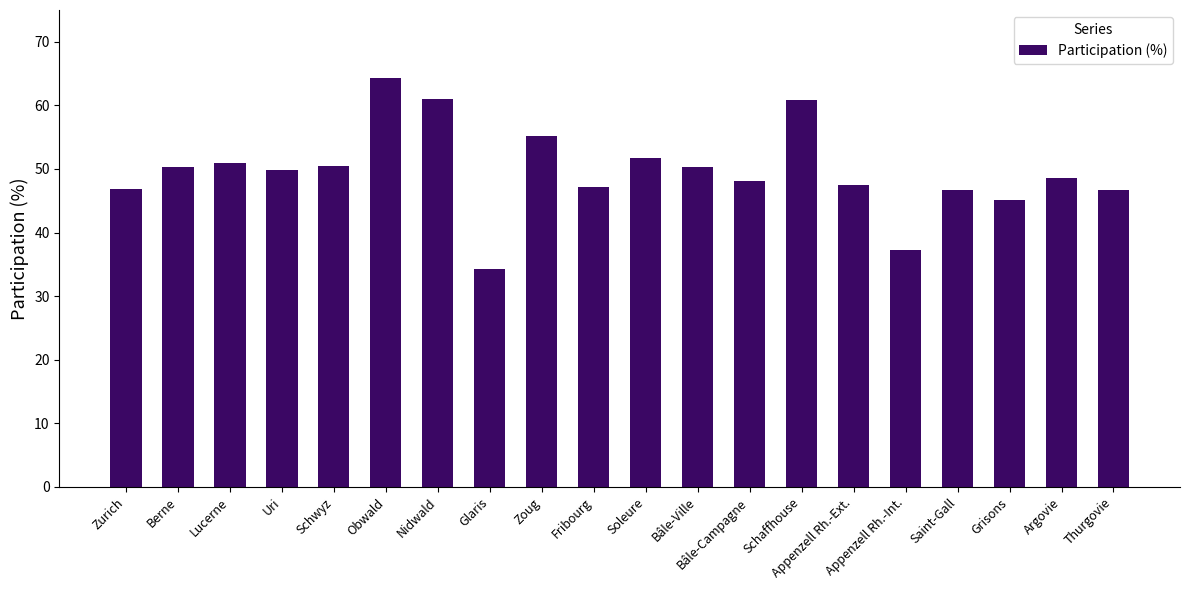

What is the label of the 4th bar from the right?

Saint-Gall